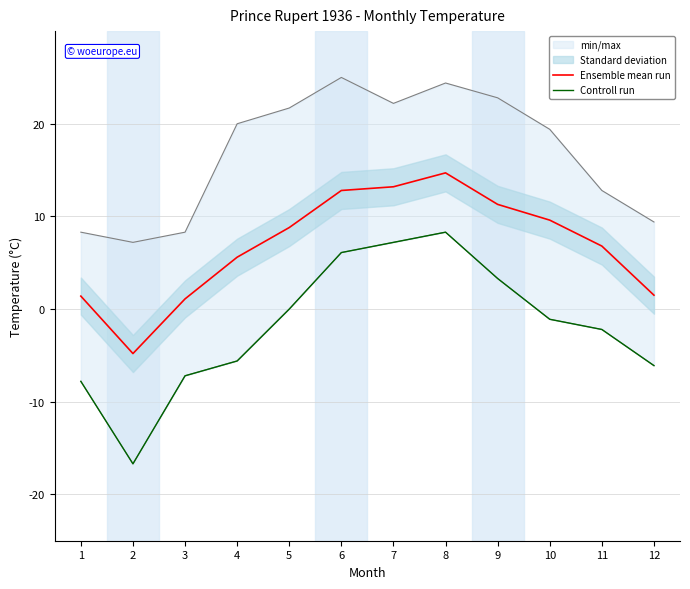

Is the value of Controll run at 1 greater than the value of Ensemble mean run at 4?

No